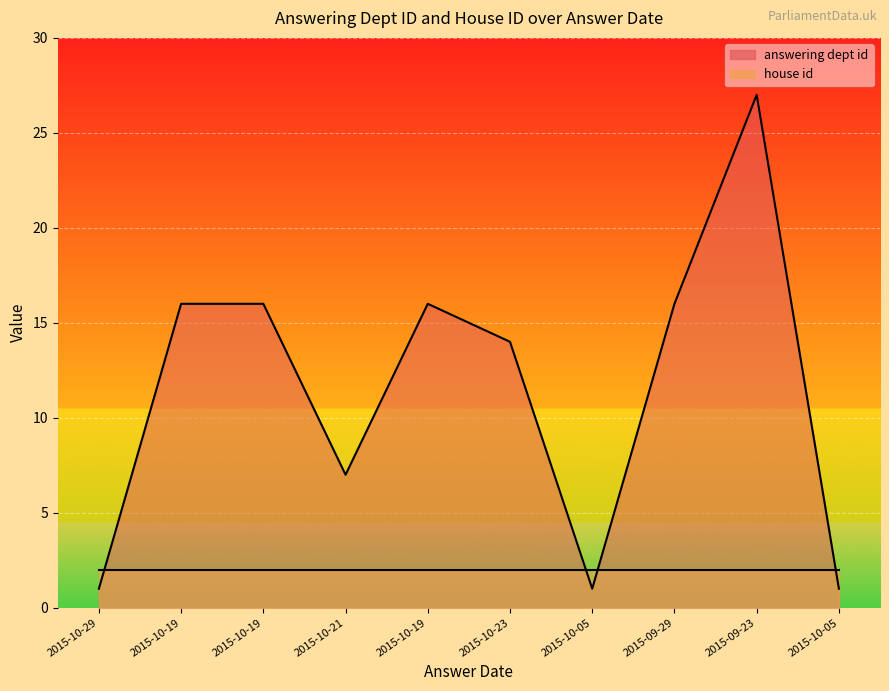

What is the label of the 6th point from the left?

2015-10-23